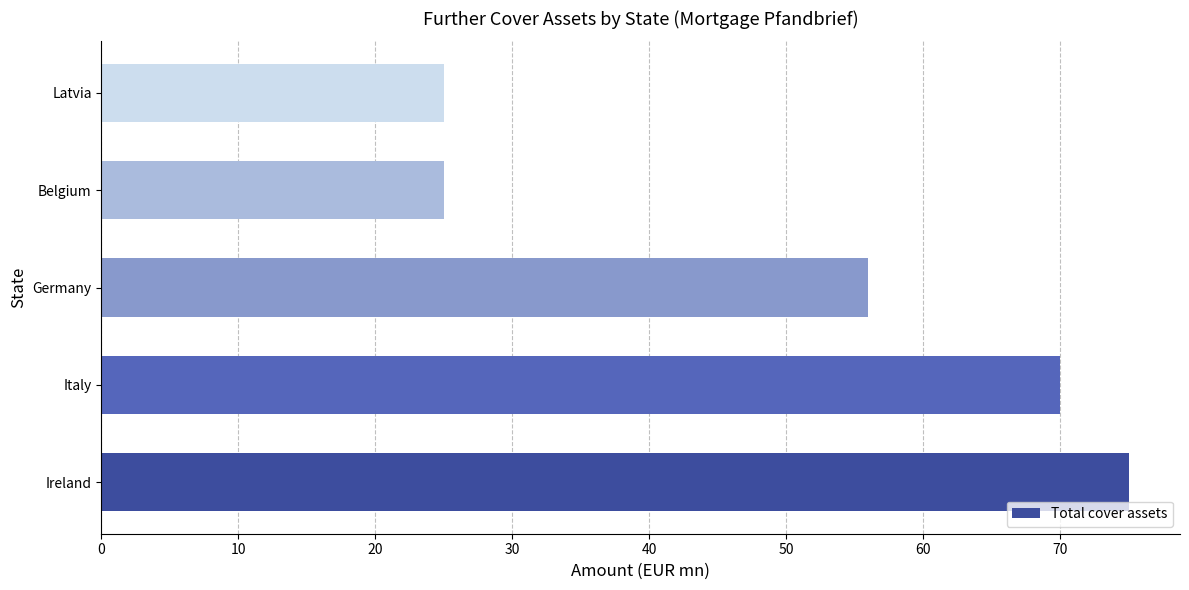

How many bars are there in total?

5